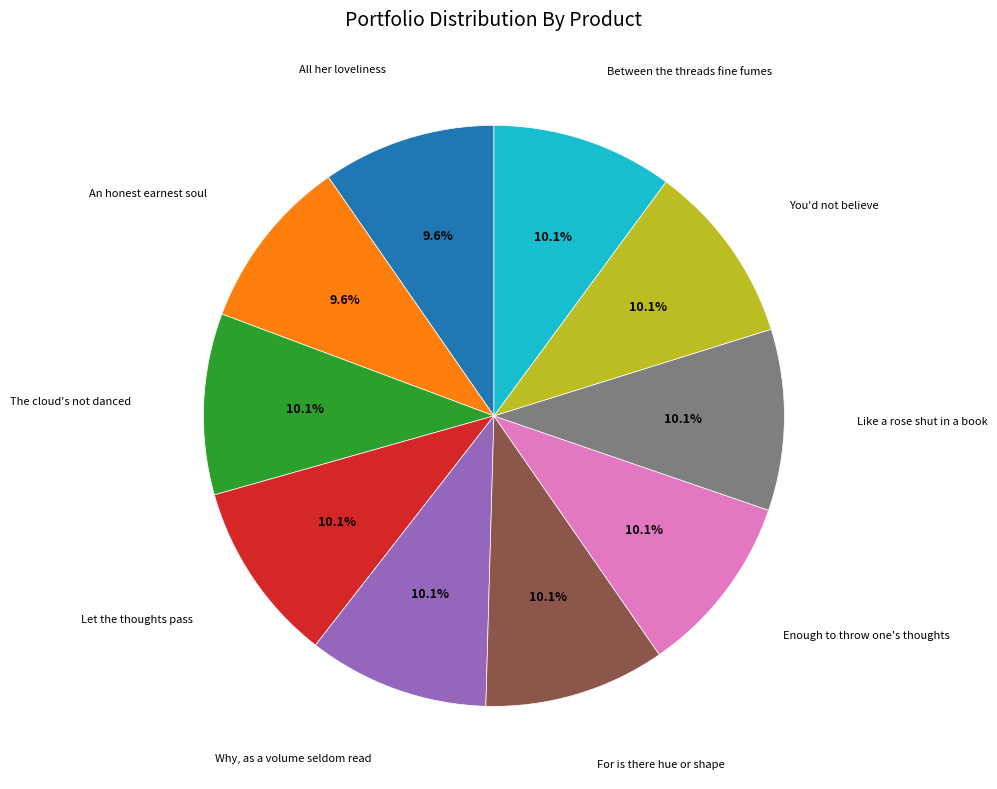

Which slice is the smallest?

All her loveliness